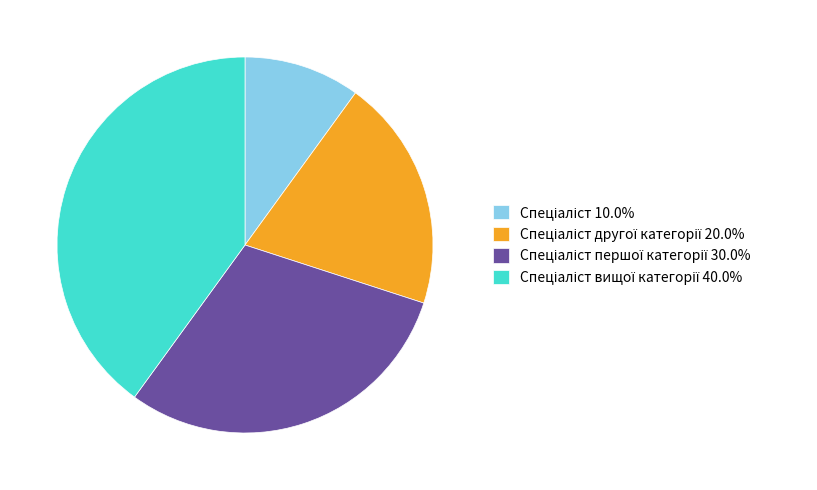

Is there a majority slice in this chart?

No